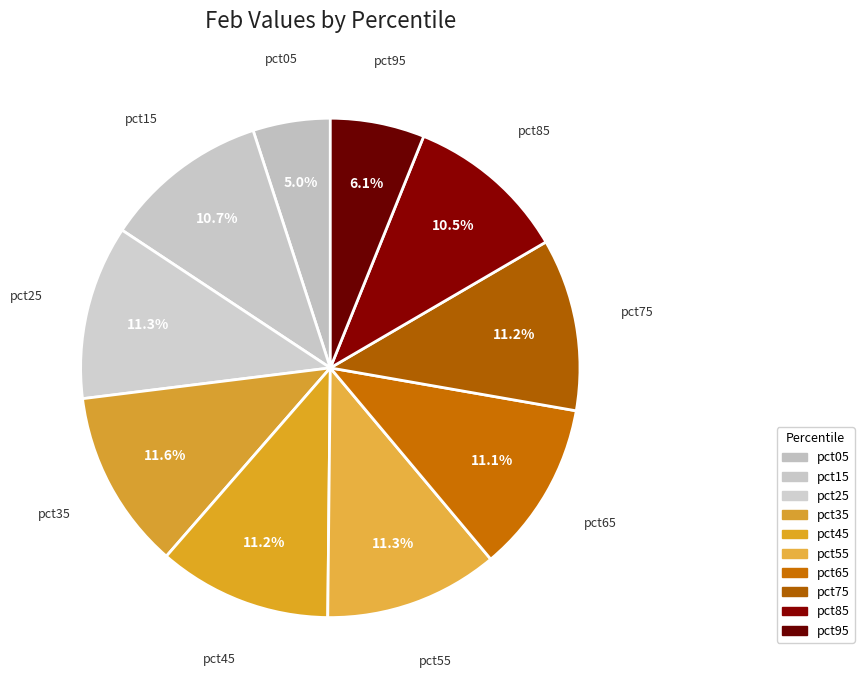

Between pct55 and pct75, which is larger?

pct55